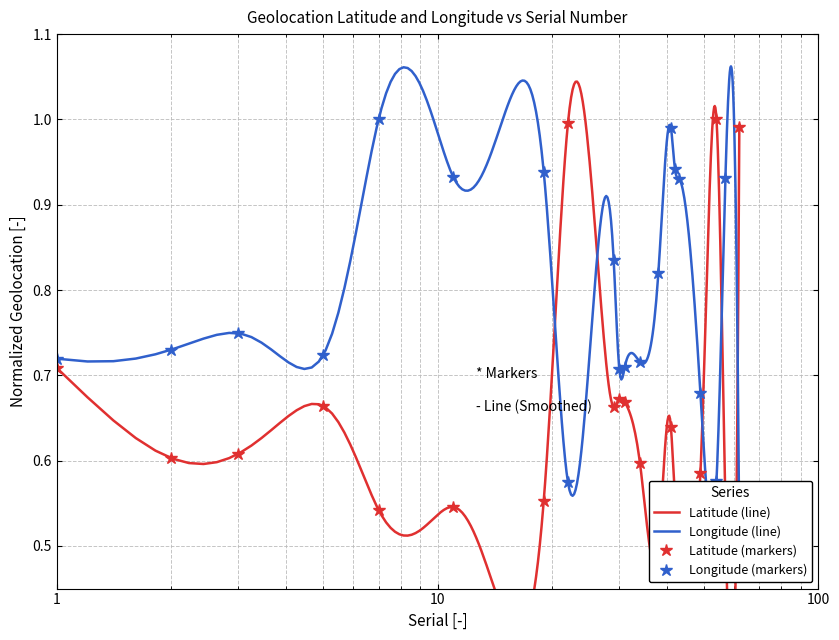

How many interior local peaks does the Geolocation Longitude series have?

6